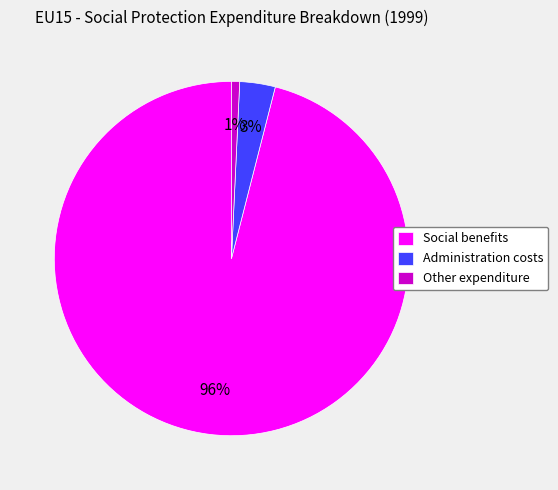

Rank the categories by value from highest to lowest.

Social benefits, Administration costs, Other expenditure